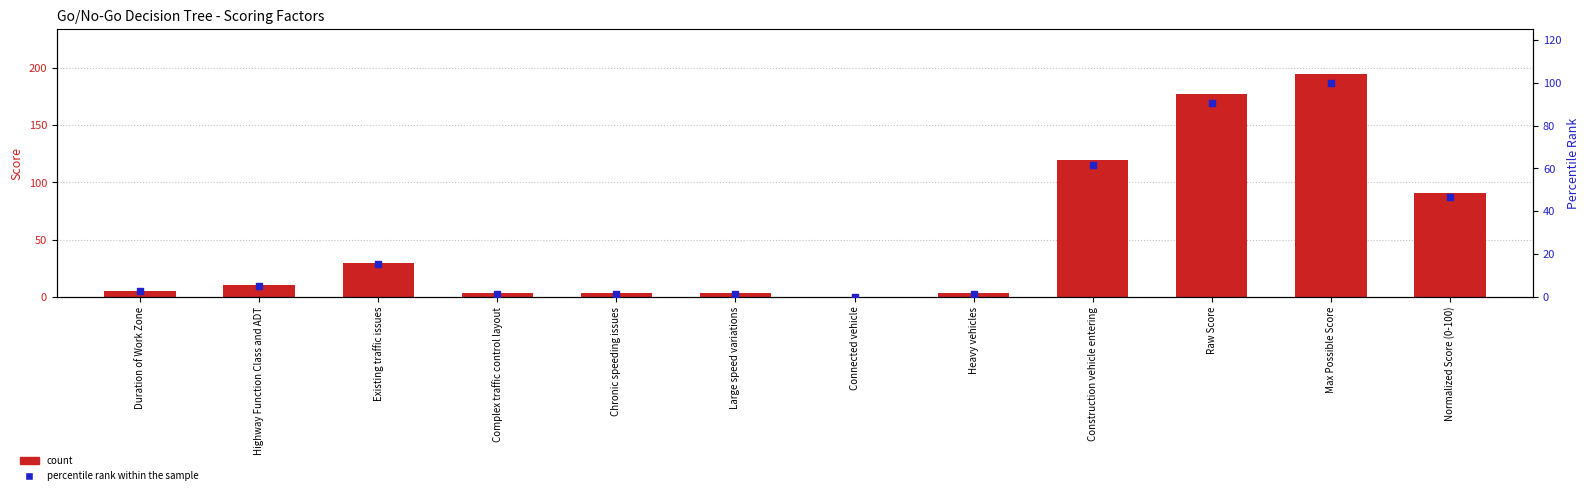

What is the total value across all series at Complex traffic control layout?

4.5